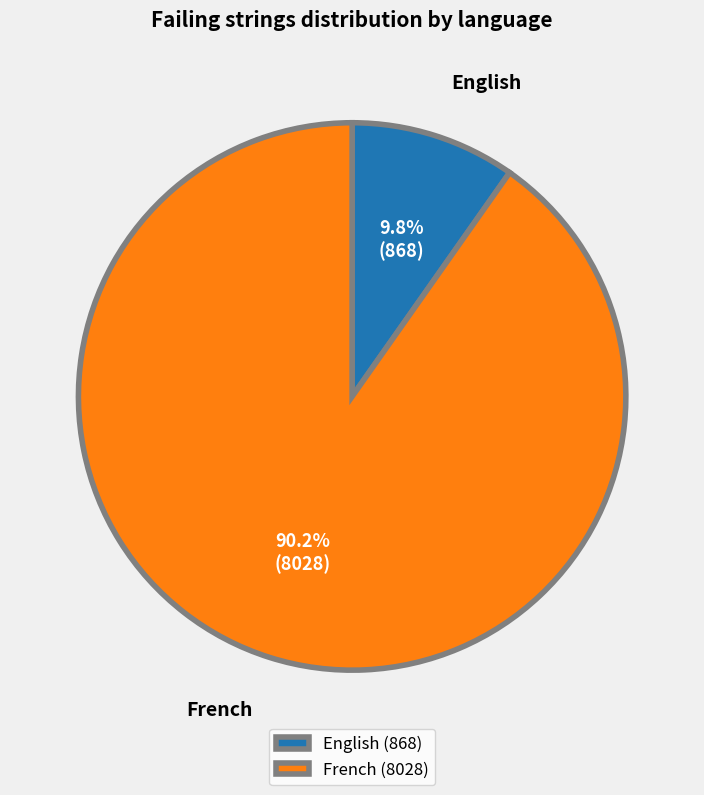

True or false: English accounts for 1% of the total.

False